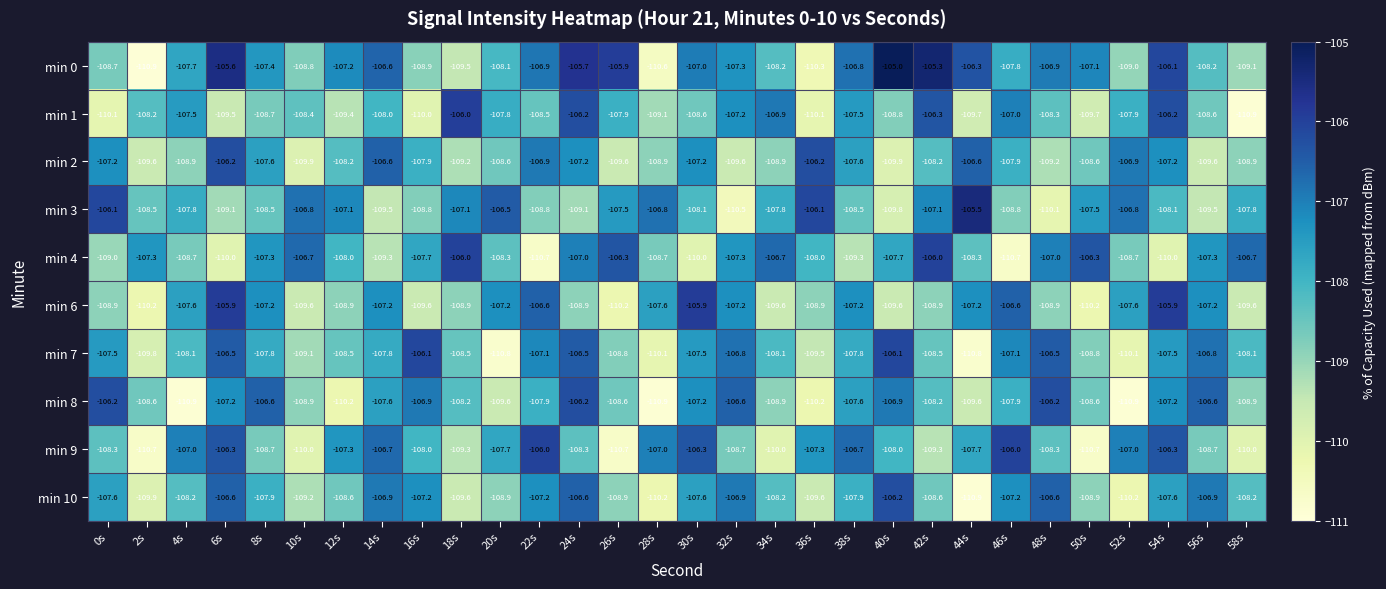

What is the difference between the maximum and minimum values in the min 2 series?

3.7